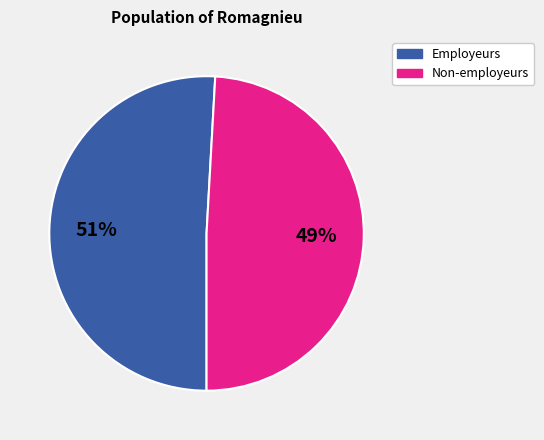

To the nearest percent, what is the difference between the largest and smallest slice percentages?

2%